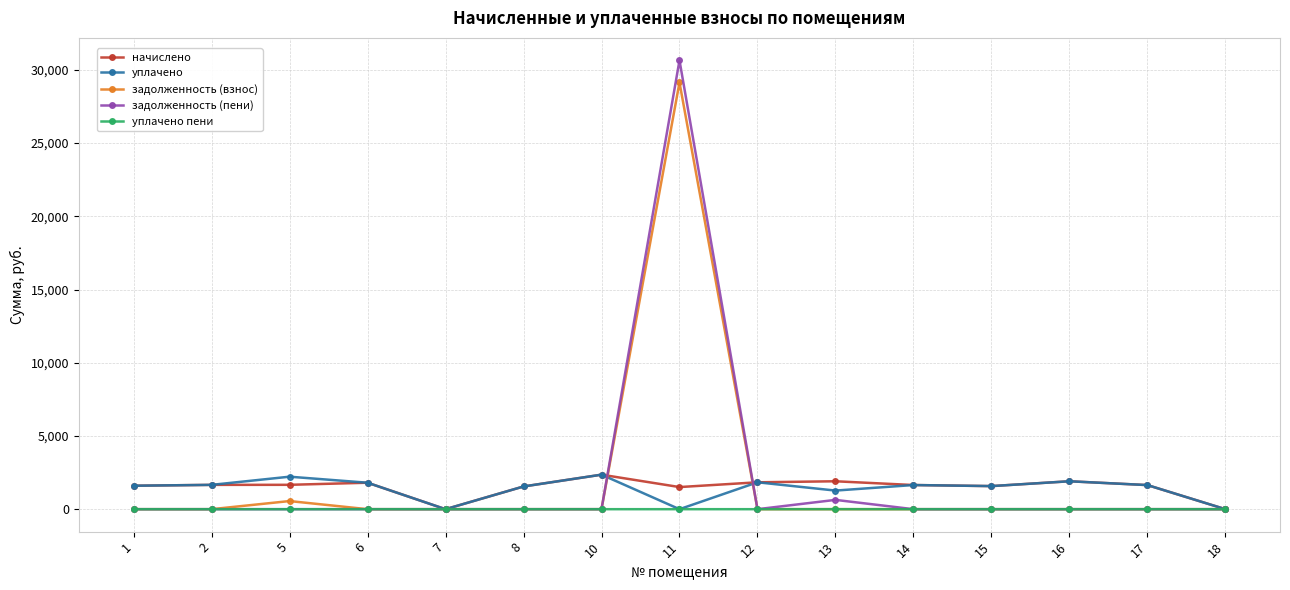

What are all the series names shown in the legend?

начислено, уплачено, задолженность (взнос), задолженность (пени), уплачено пени